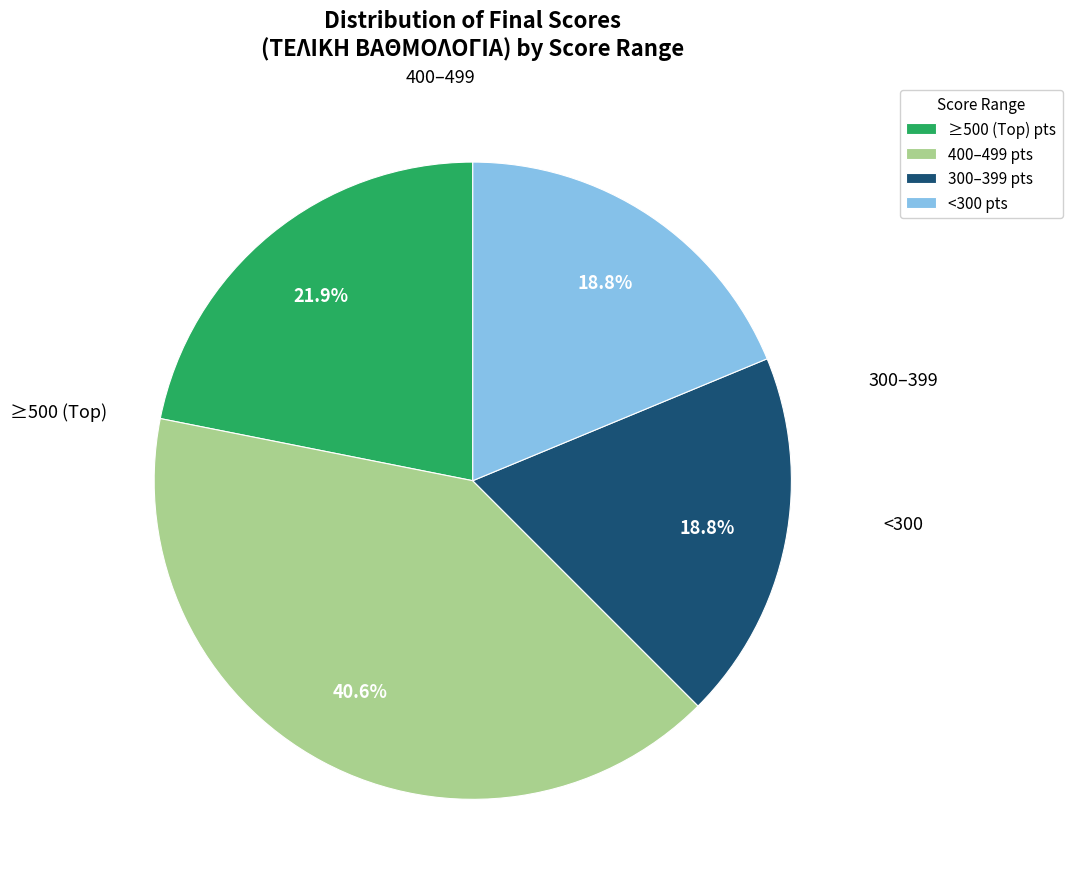

How many segments does this pie chart have?

4